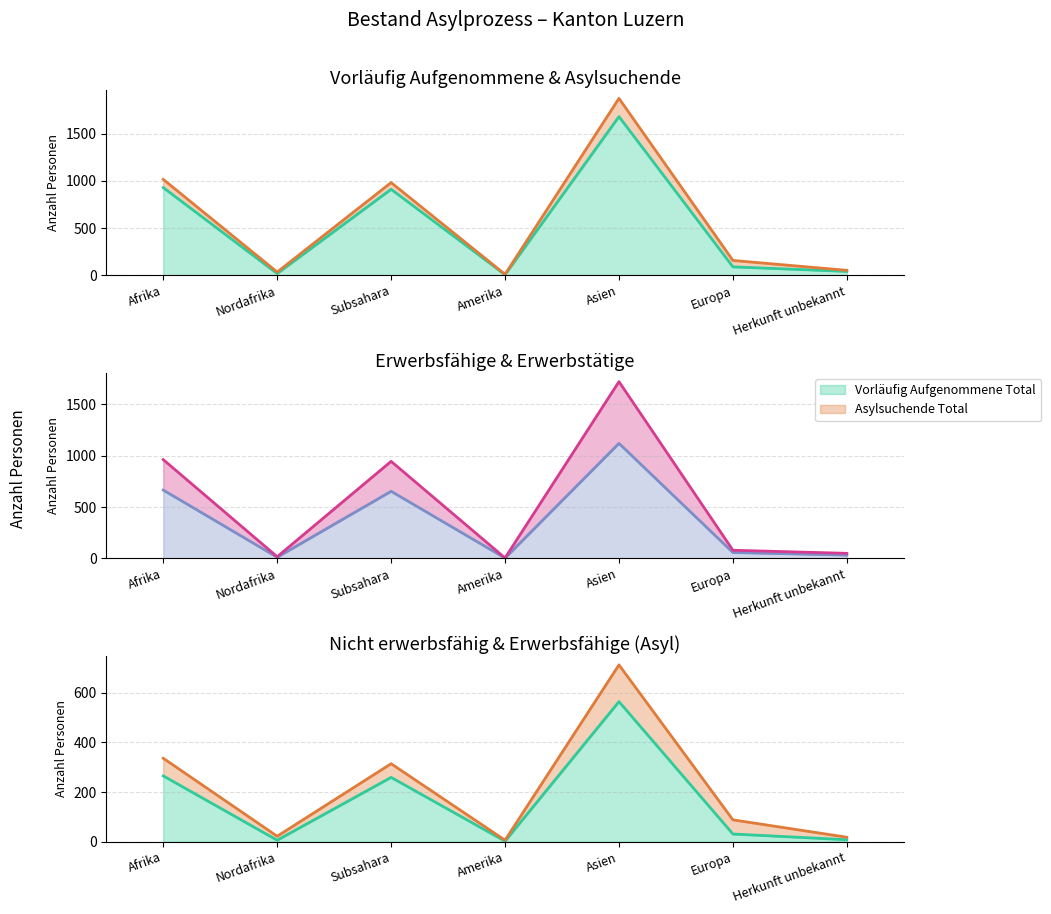

How many lines are shown in the chart?

4